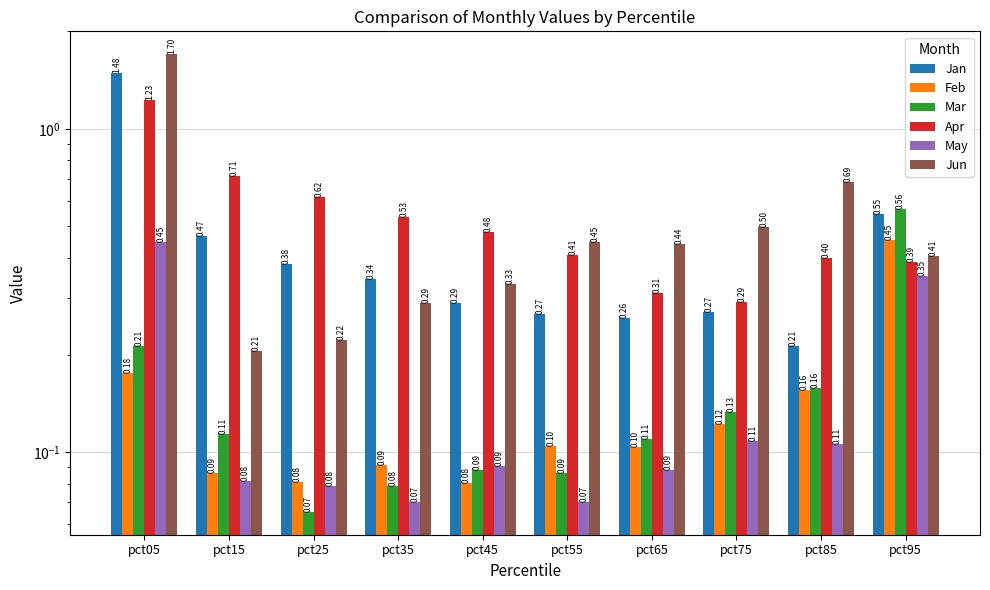

Count the Mar values in the range 0 to 1.

10